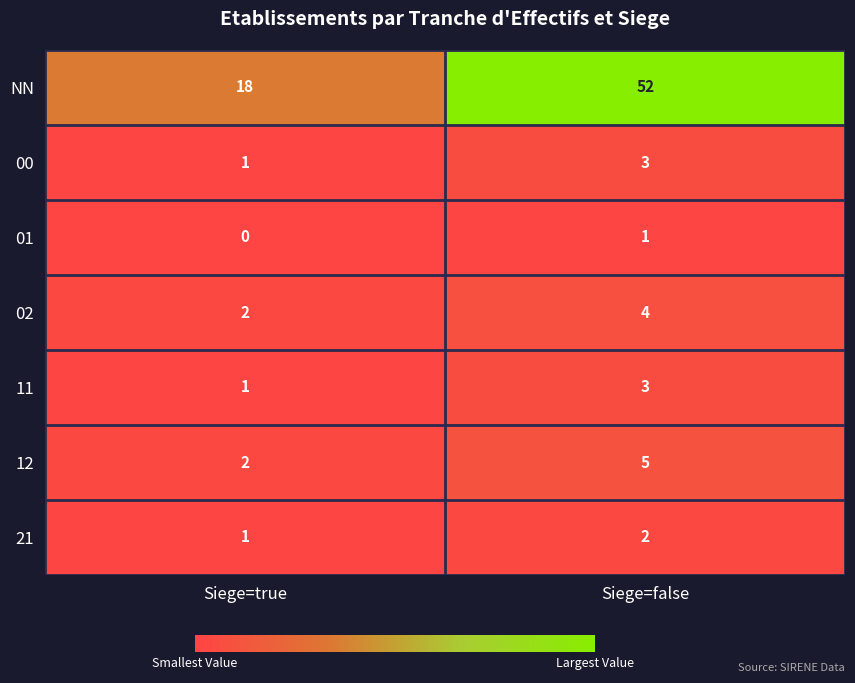

Which series has the largest total across all categories?

NN